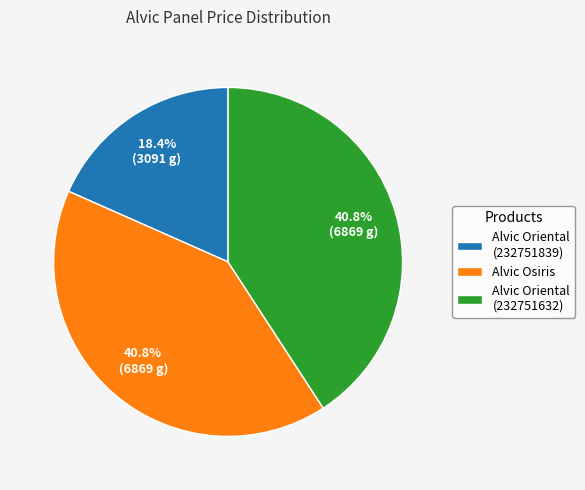

To the nearest percent, what is the difference between the largest and smallest slice percentages?

22%